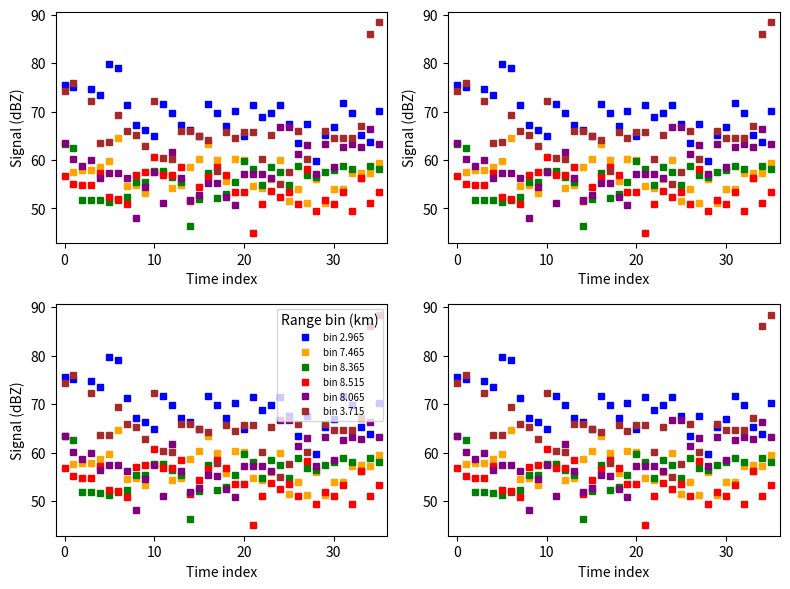

What is the label of the 17th point from the right?

19